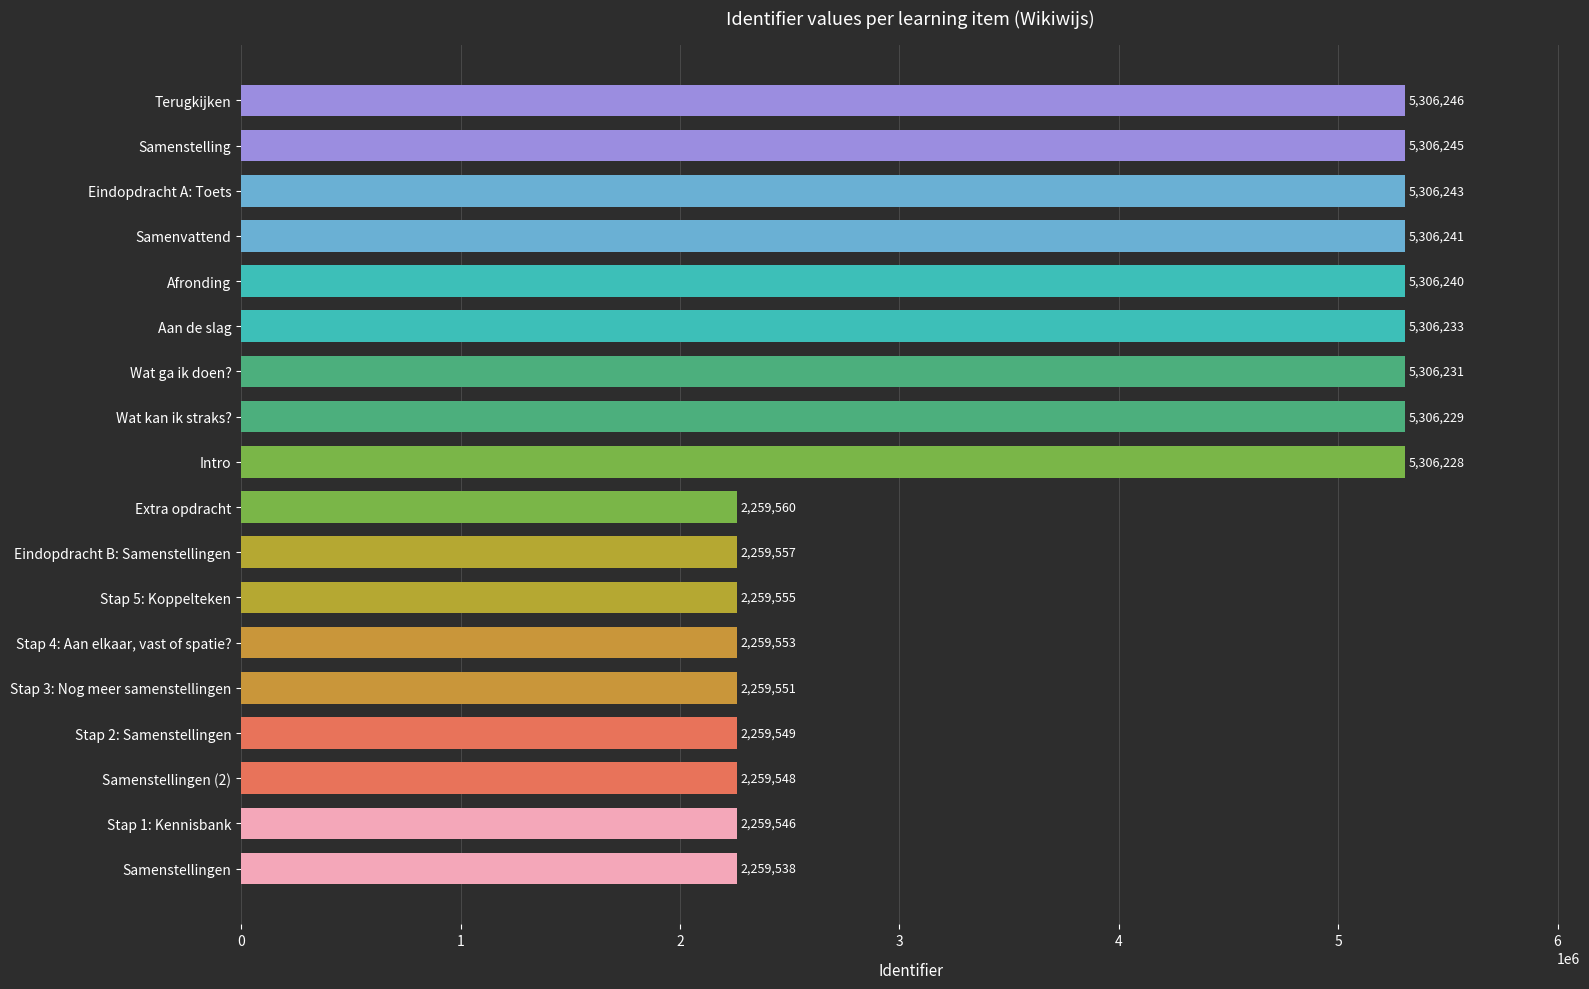

Where is the data nearest to the value 3782892?

Extra opdracht